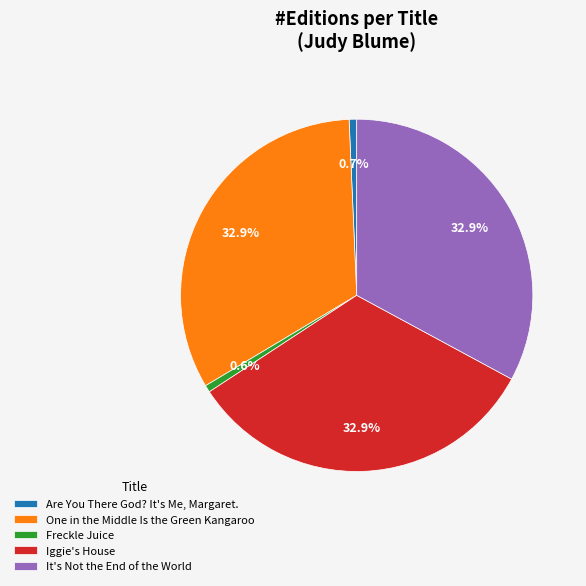

Between Are You There God? It's Me, Margaret. and One in the Middle Is the Green Kangaroo, which is larger?

One in the Middle Is the Green Kangaroo